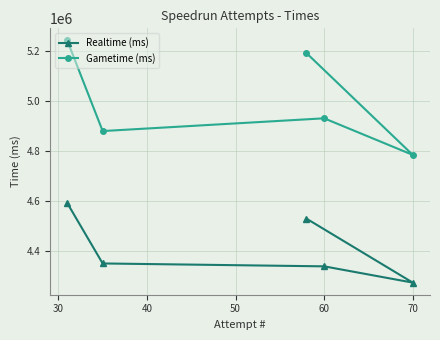

What is the maximum value for Realtime (ms)?

4593284